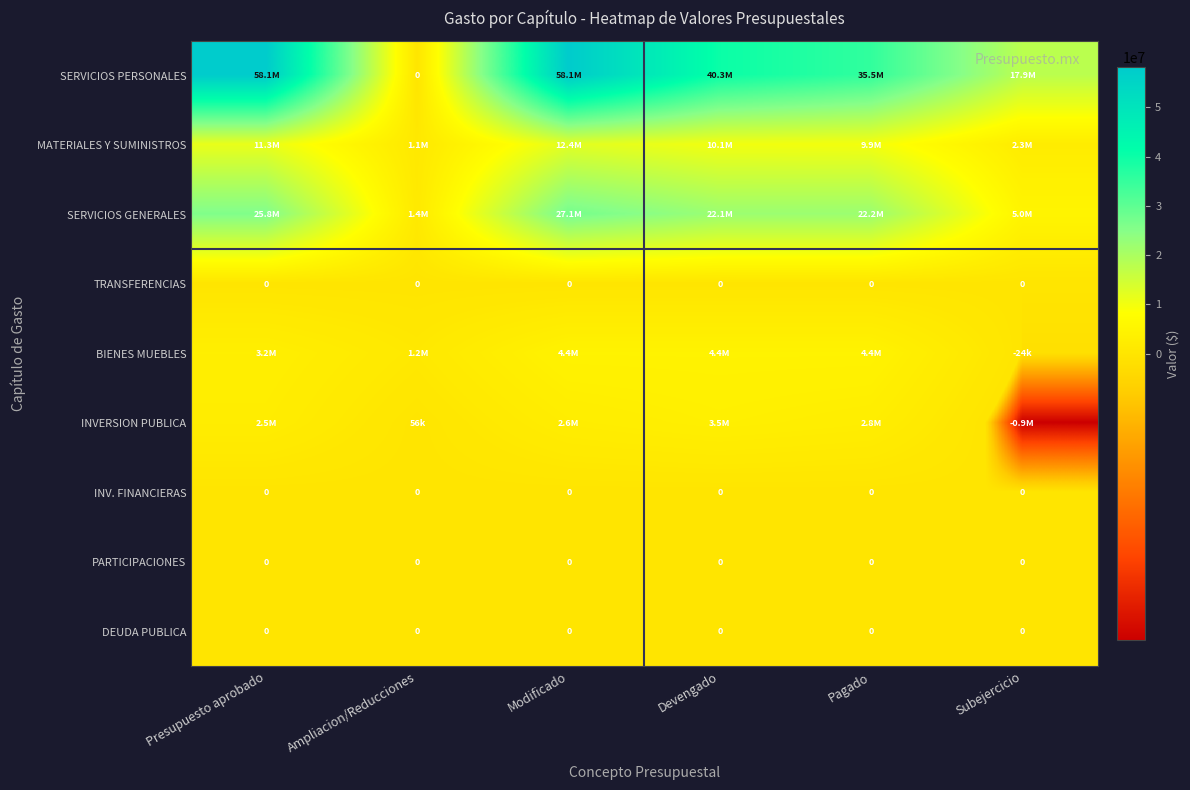

What is the sum of all SERVICIOS GENERALES values?

103600589.8